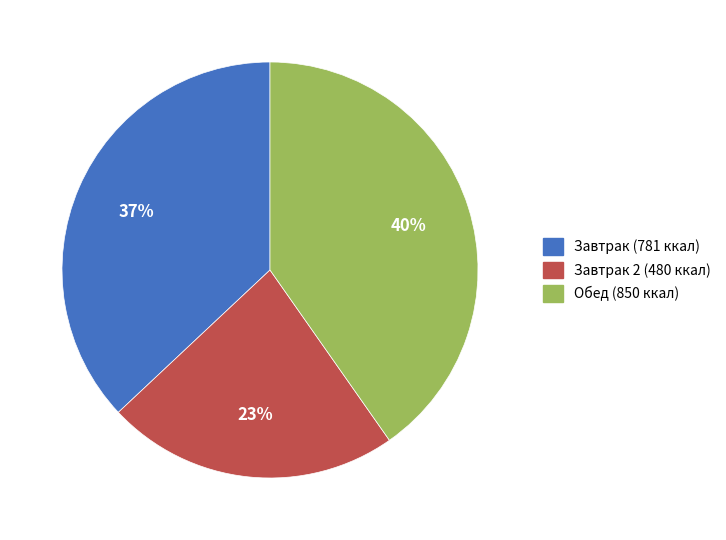

The Обед (850 ккал) slice represents 31% of the pie. True or false?

False